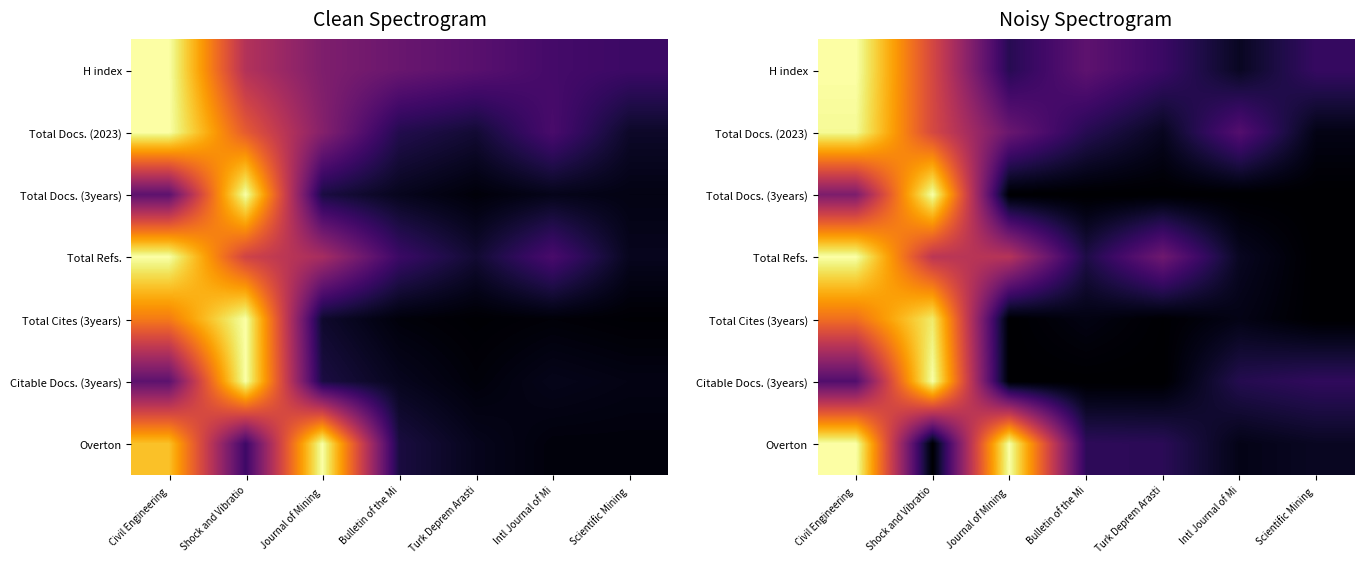

At how many categories does at least one series exceed 0?

7